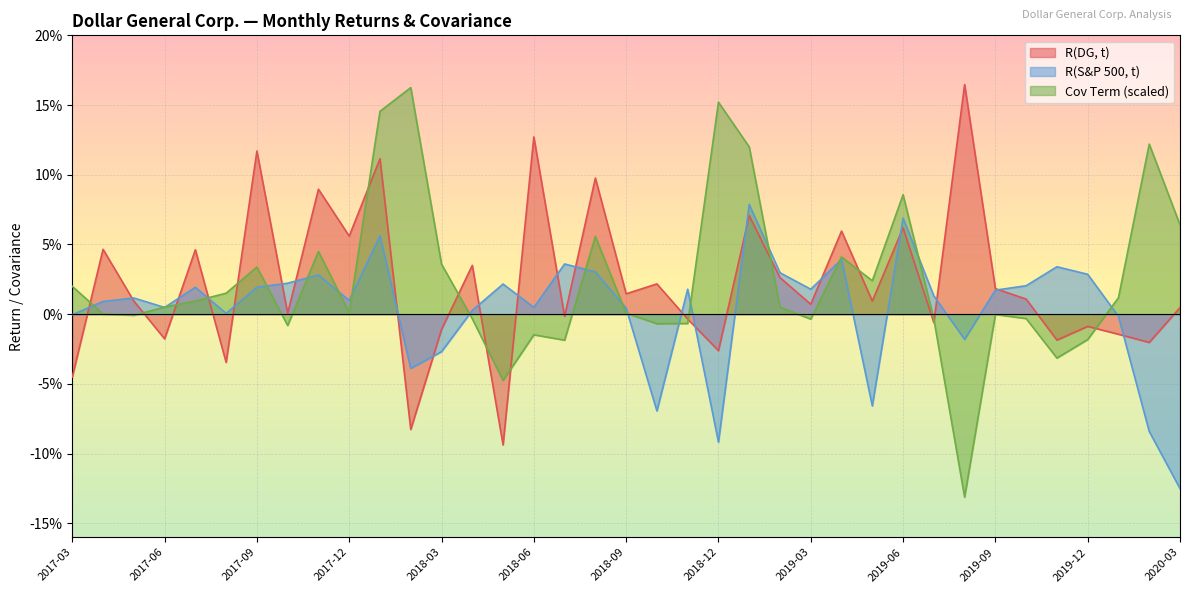

Reading left to right, extract all data points from this chart.

R(DG, t): -0.0	0.0	0.0	-0.0	0.0	-0.0	0.1	0.0	0.1	0.1	0.1	-0.1	-0.0	0.0	-0.1	0.1	-0.0	0.1	0.0	0.0	-0.0	-0.0	0.1	0.0	0.0	0.1	0.0	0.1	-0.0	0.2	0.0	0.0	-0.0	-0.0	-0.0	-0.0	0.0
R(S&P 500, t): -0.0	0.0	0.0	0.0	0.0	0.0	0.0	0.0	0.0	0.0	0.1	-0.0	-0.0	0.0	0.0	0.0	0.0	0.0	0.0	-0.1	0.0	-0.1	0.1	0.0	0.0	0.0	-0.1	0.1	0.0	-0.0	0.0	0.0	0.0	0.0	-0.0	-0.1	-0.1
Covariance Term: 0.0	0.0	-0.0	0.0	0.0	0.0	0.0	-0.0	0.0	0.0	0.1	0.2	0.0	-0.0	-0.0	-0.0	-0.0	0.1	0.0	-0.0	-0.0	0.2	0.1	0.0	-0.0	0.0	0.0	0.1	-0.0	-0.1	-0.0	-0.0	-0.0	-0.0	0.0	0.1	0.1